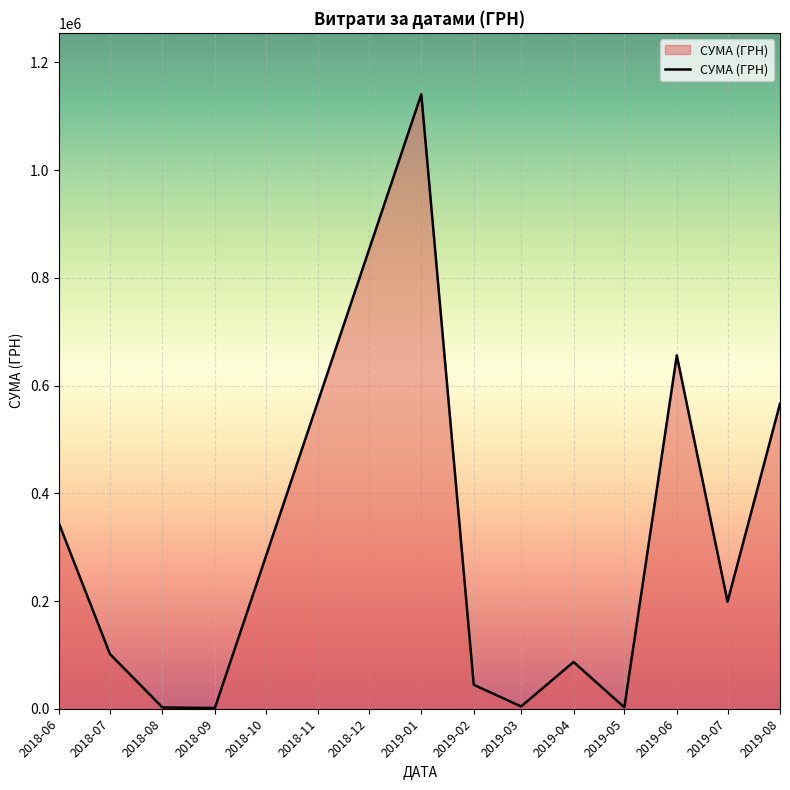

Does the chart have visible grid lines?

Yes